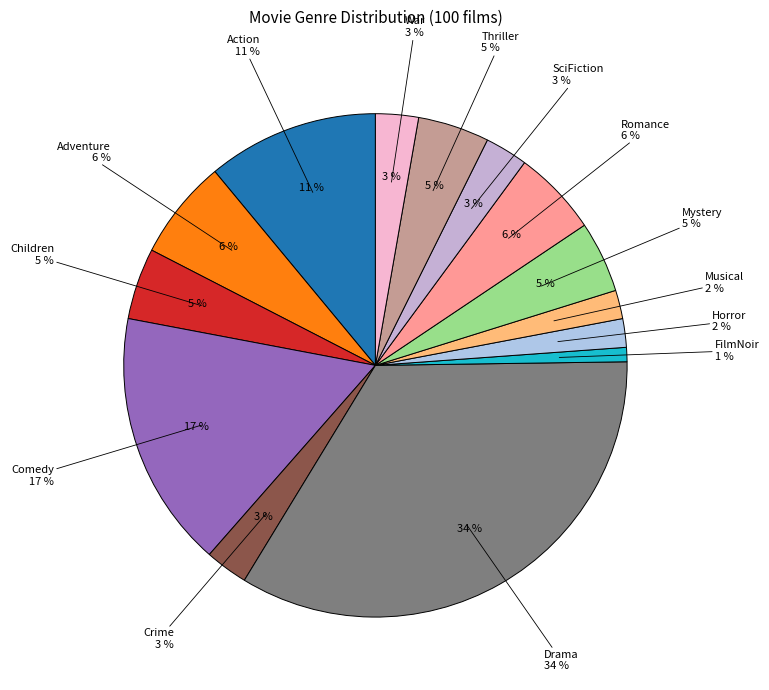

How much of the chart is everything except Children?

95.4%